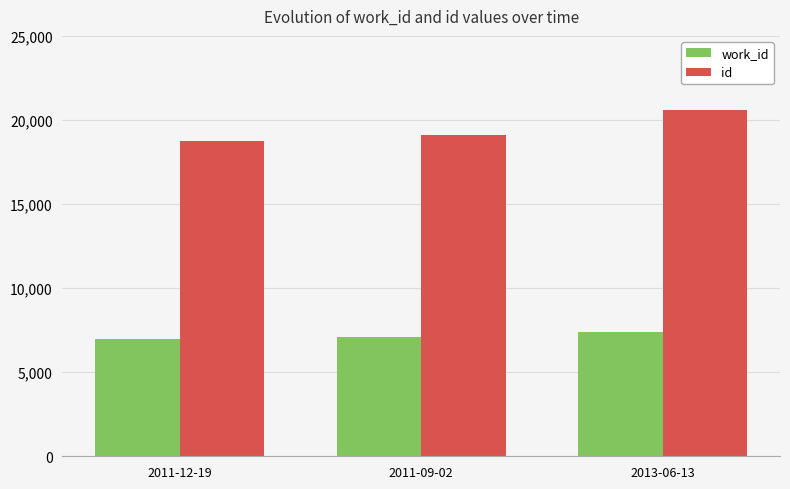

What is the spread (max minus min) of values at 2011-09-02?

12043